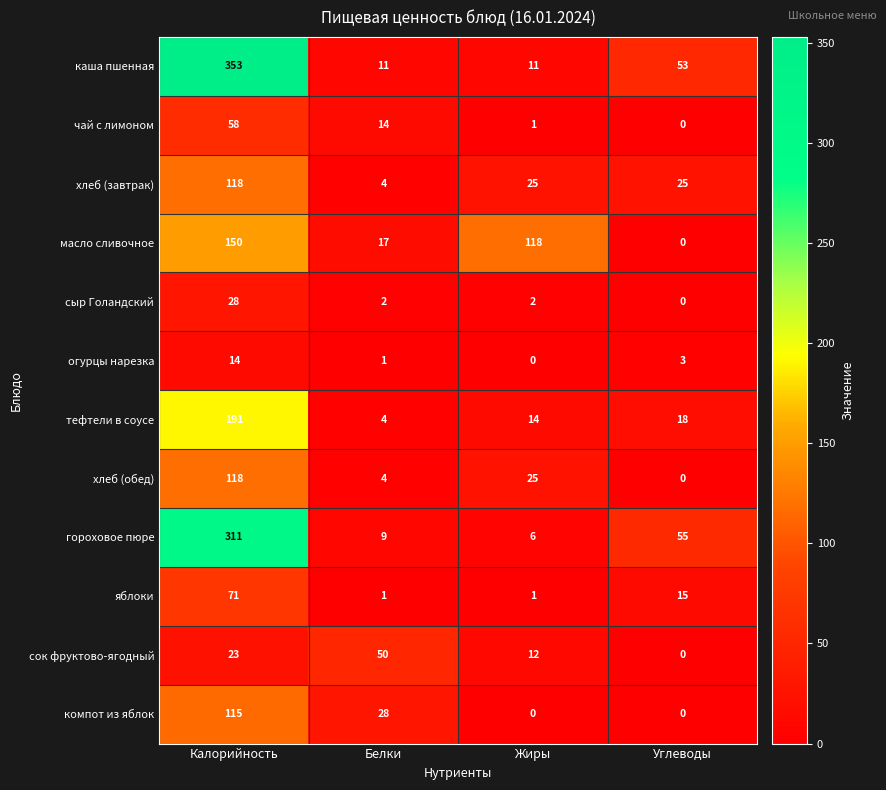

What is the total value across all series at Белки?

145